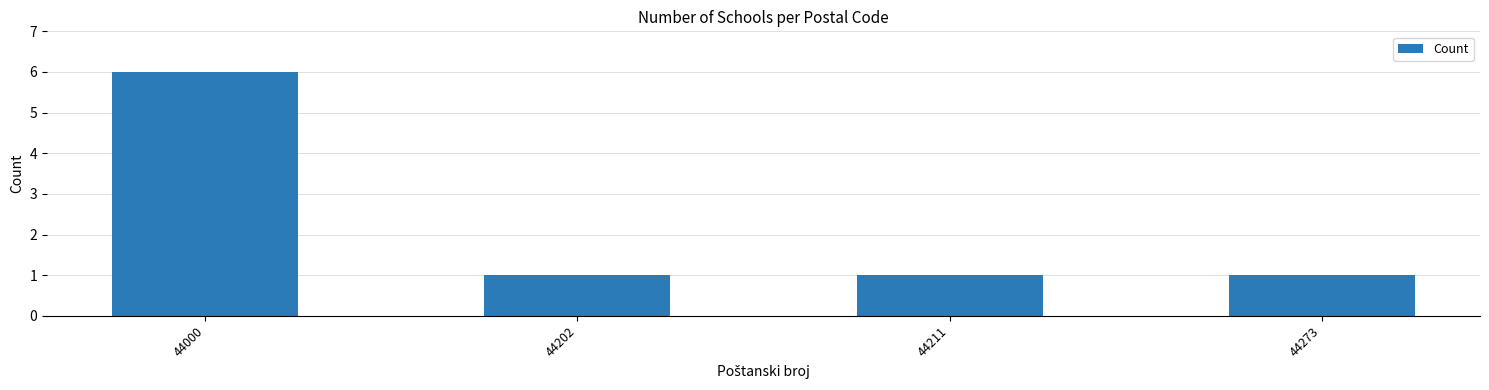

What is the value of the 2nd bar from the left?

1